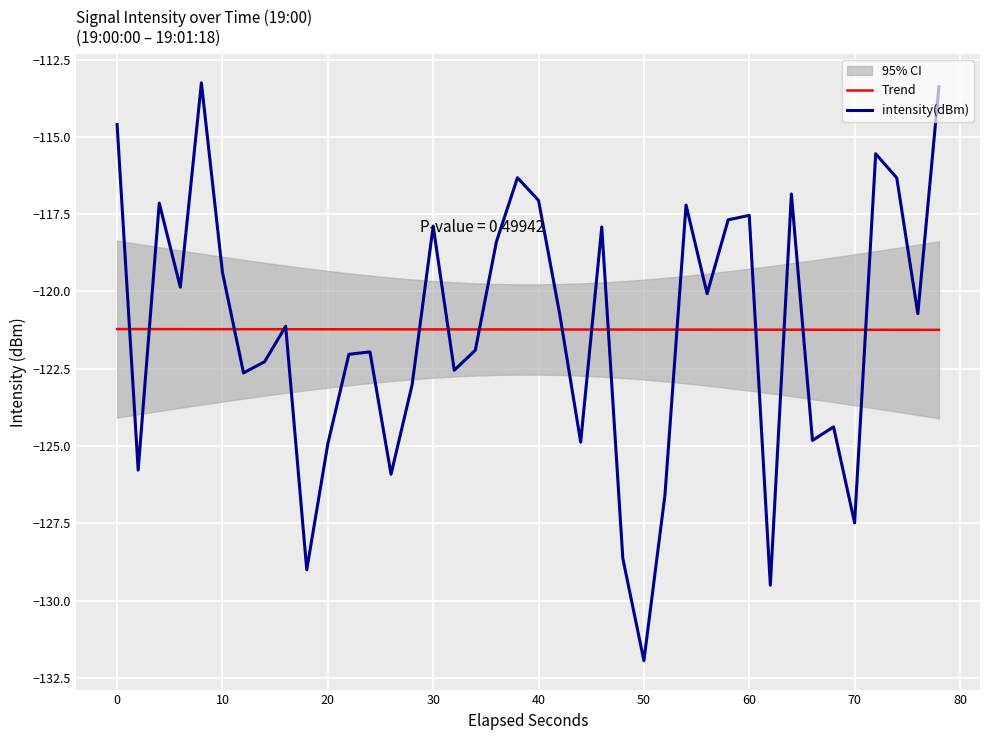

What is the maximum value for Trend?

-121.2